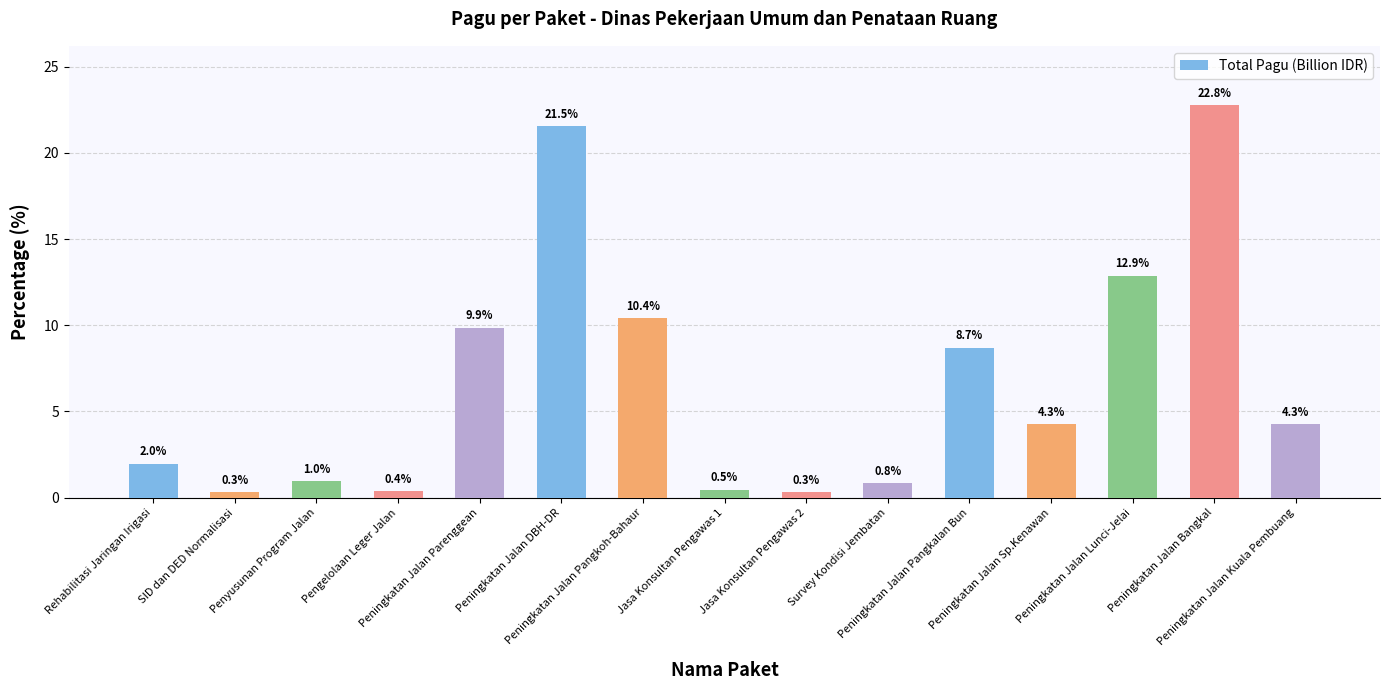

How many data points are above 4?

8